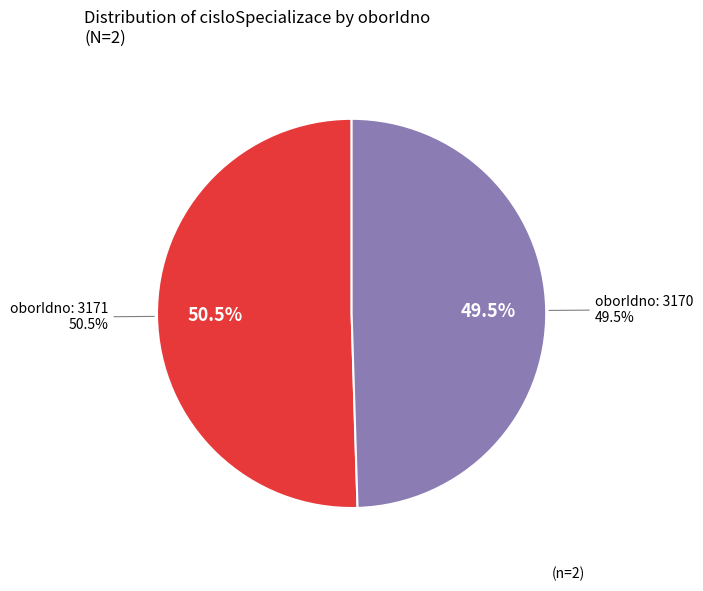

What percentage is NOT represented by 3170?

50.5%